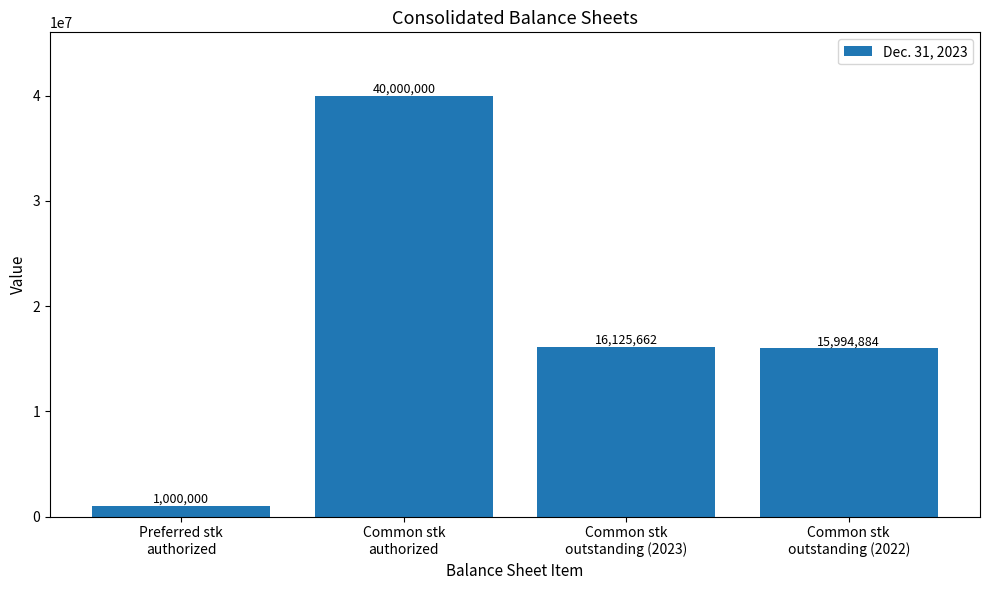

What is the change in value from Preferred stk
authorized to Common stk
outstanding (2022)?

+14994884